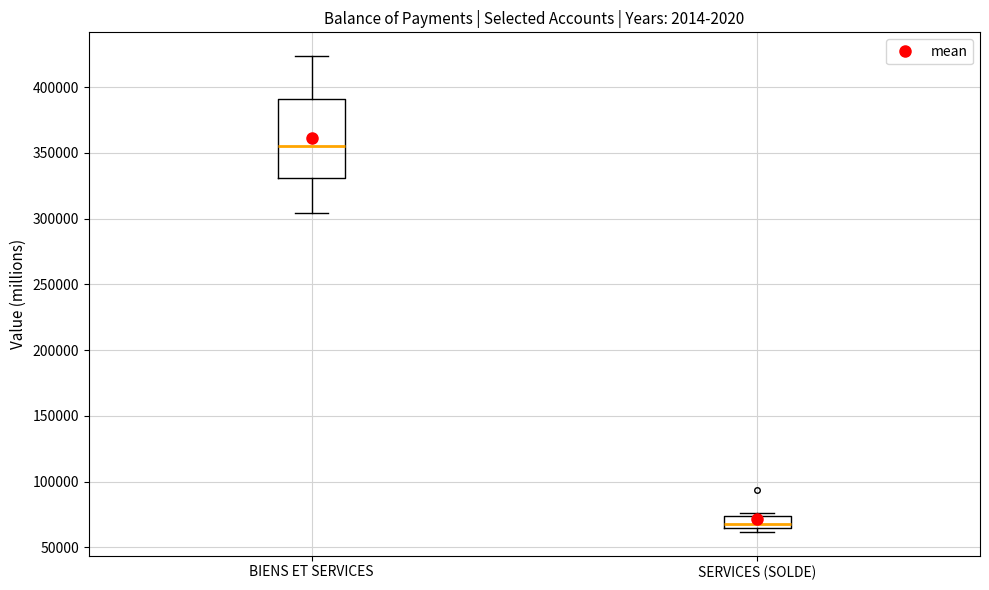

Reading left to right, read every box against the y-axis: the position of its median line, the range the box covers, and the ends of its whiskers. The values are not printed on the chart, so give them approximately, as read against the axis.

BIENS ET SERVICES: median 355000, box 330000 to 390000, whiskers 305000 to 425000
SERVICES (SOLDE): median 70000, box 65000 to 75000, whiskers 60000 to 75000 (just above the box's upper edge)